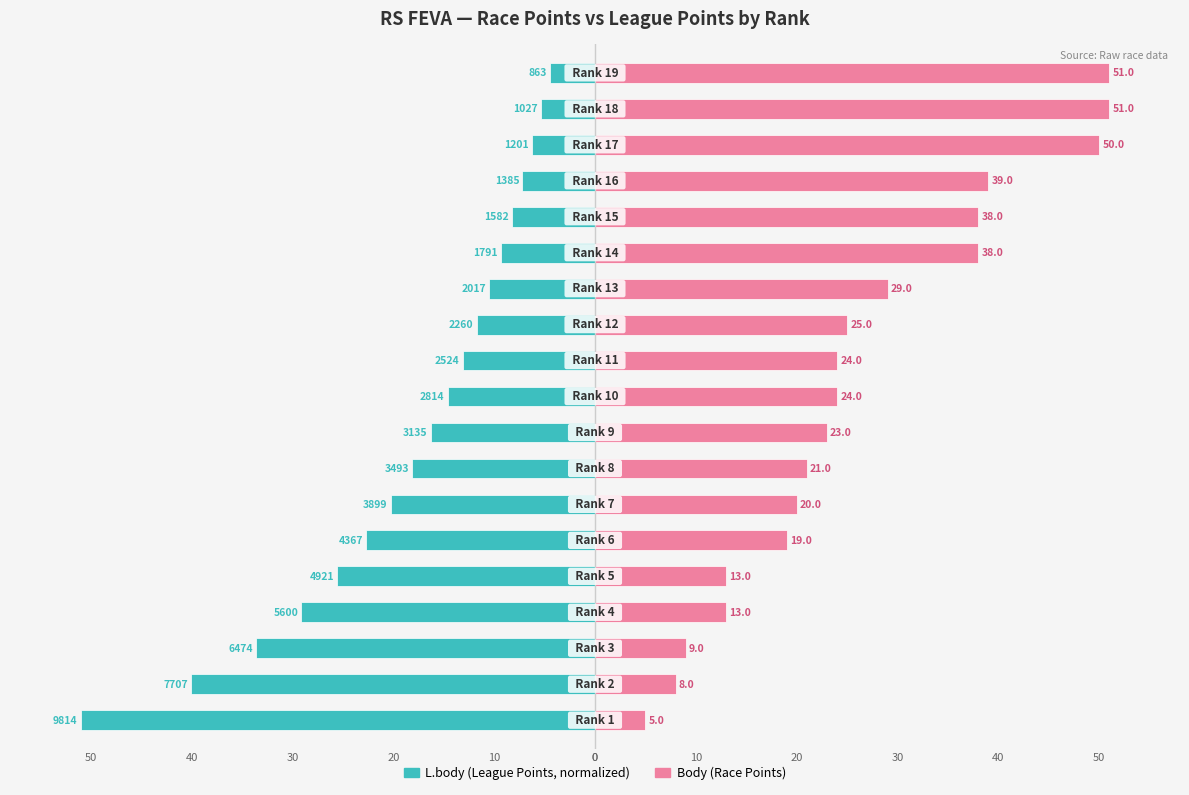

What is the value of the L.body (normalized) bar at the 16th from the left?

-7.2